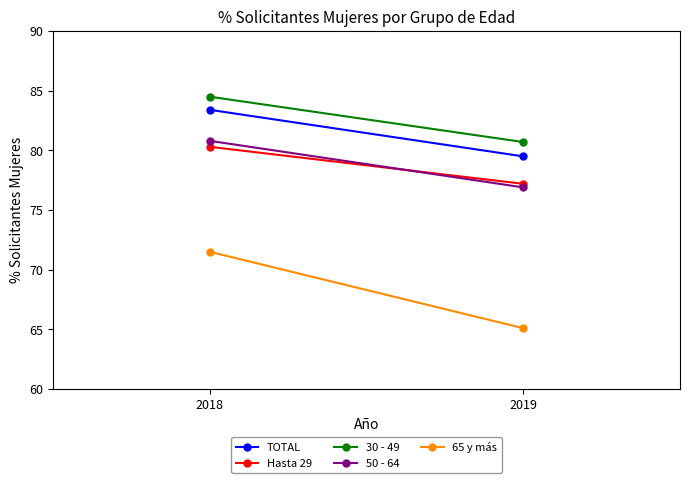

Between 2018 and 2019, which series saw the biggest shift?

65 y más